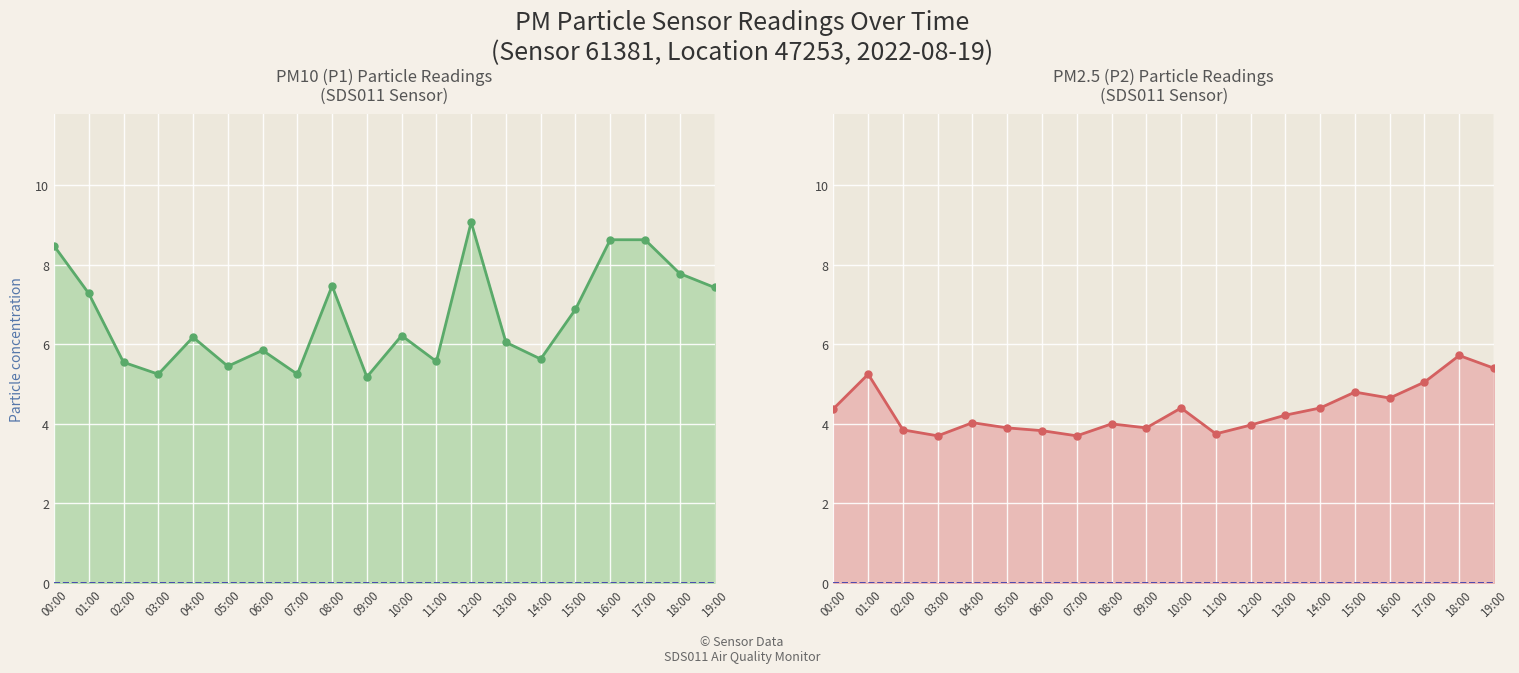

True or false: P2 line and P1 line cross at least once.

False